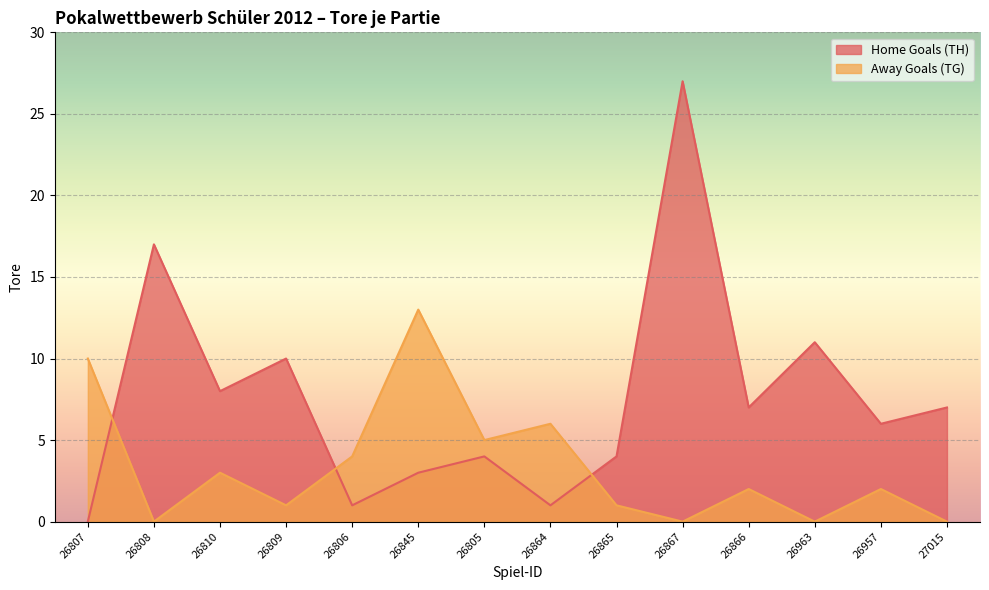

At which label is Away Goals (TG) closest to 6?

26864